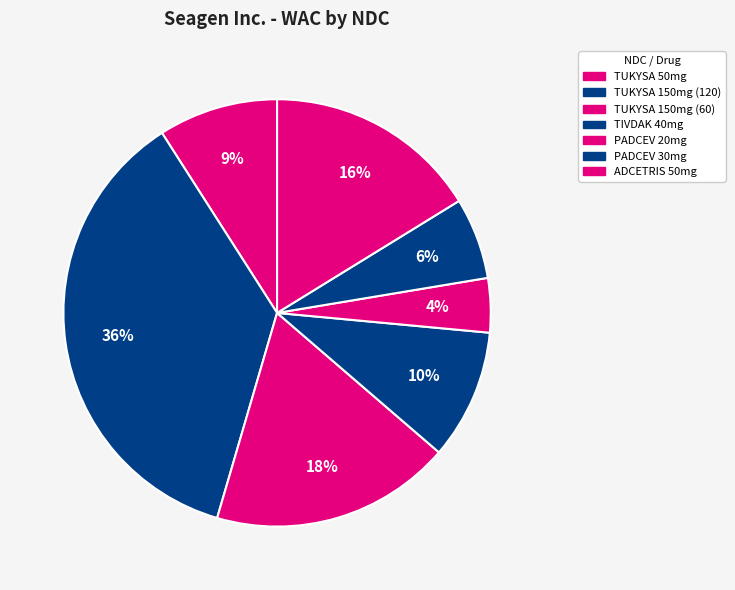

Which category has the smallest portion of the pie?

PADCEV 20mg